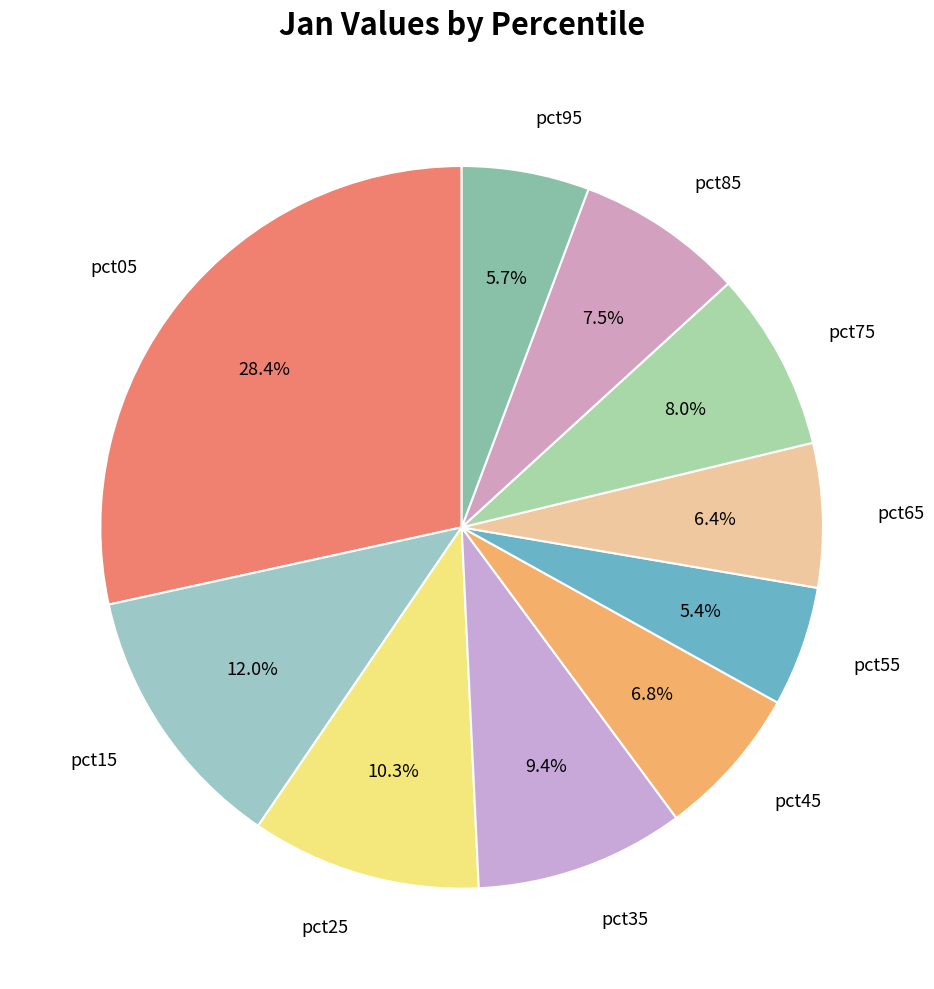

Do pct55 and pct15 together represent more than half of the pie?

No